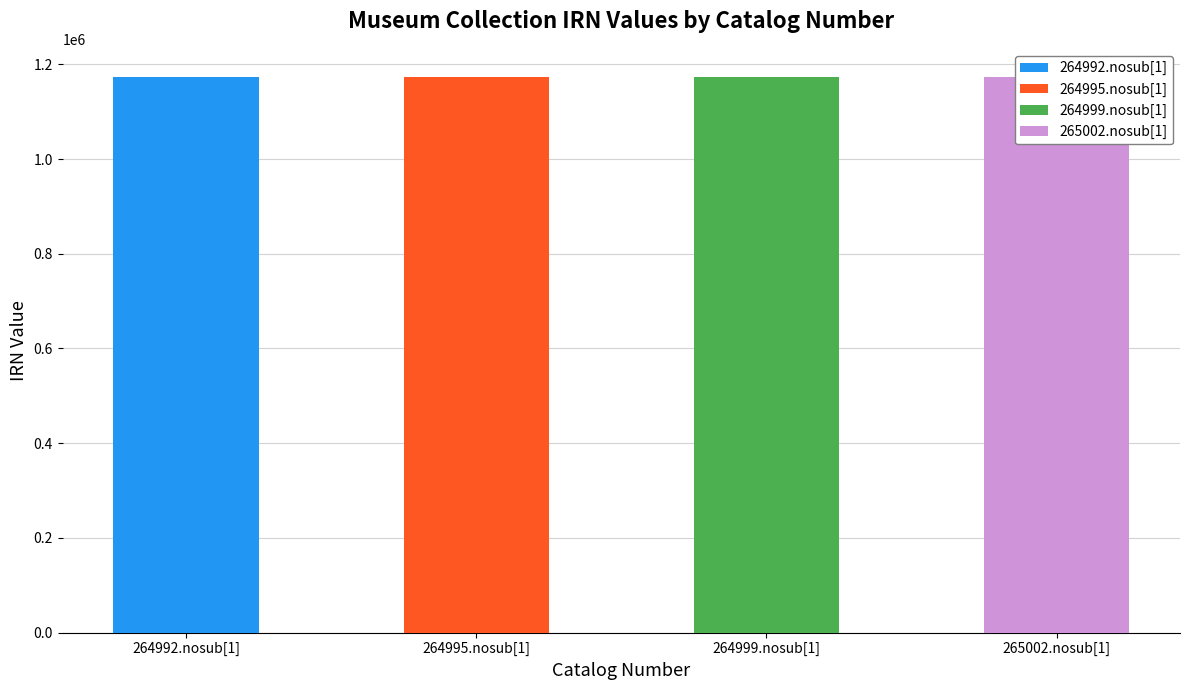

What is the sum of all values?

4695067